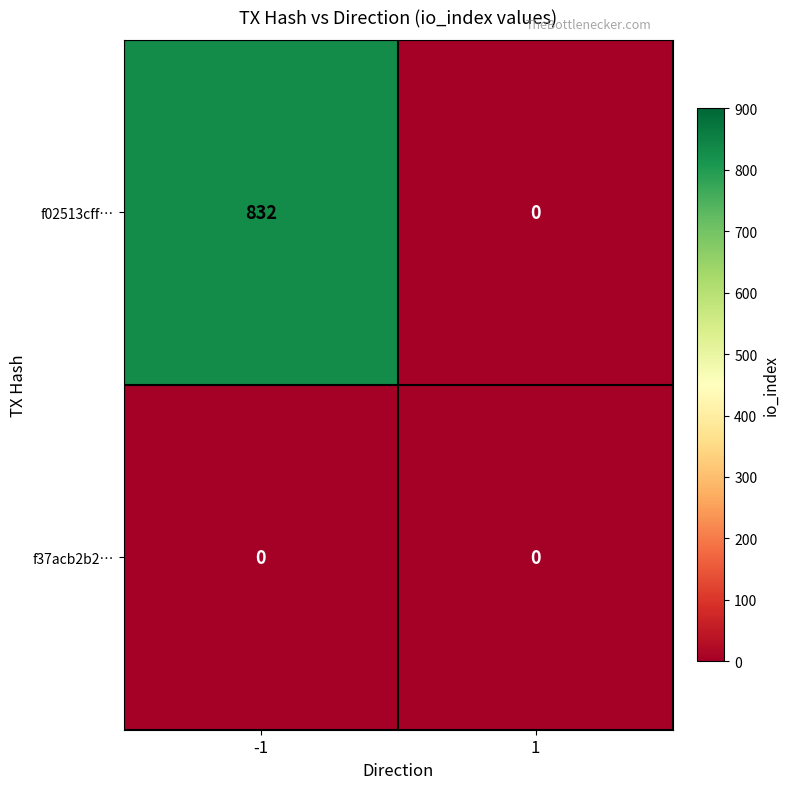

True or false: f02513cff… has a value of 533 at 1.

False